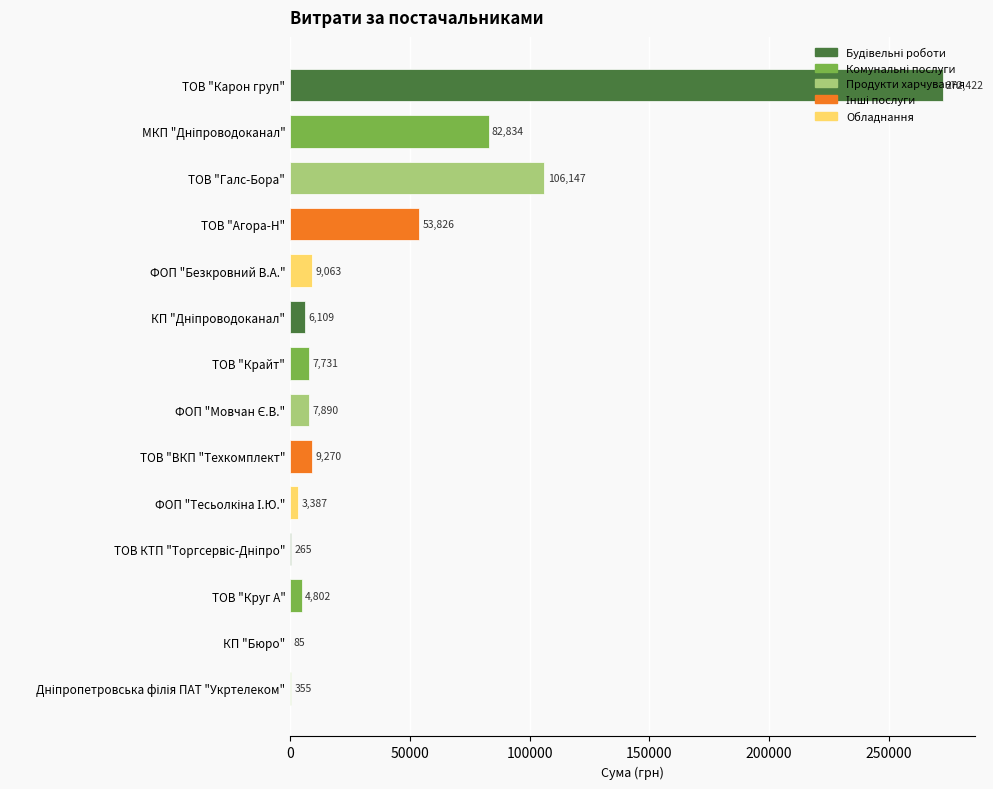

Are the bars horizontal?

Yes